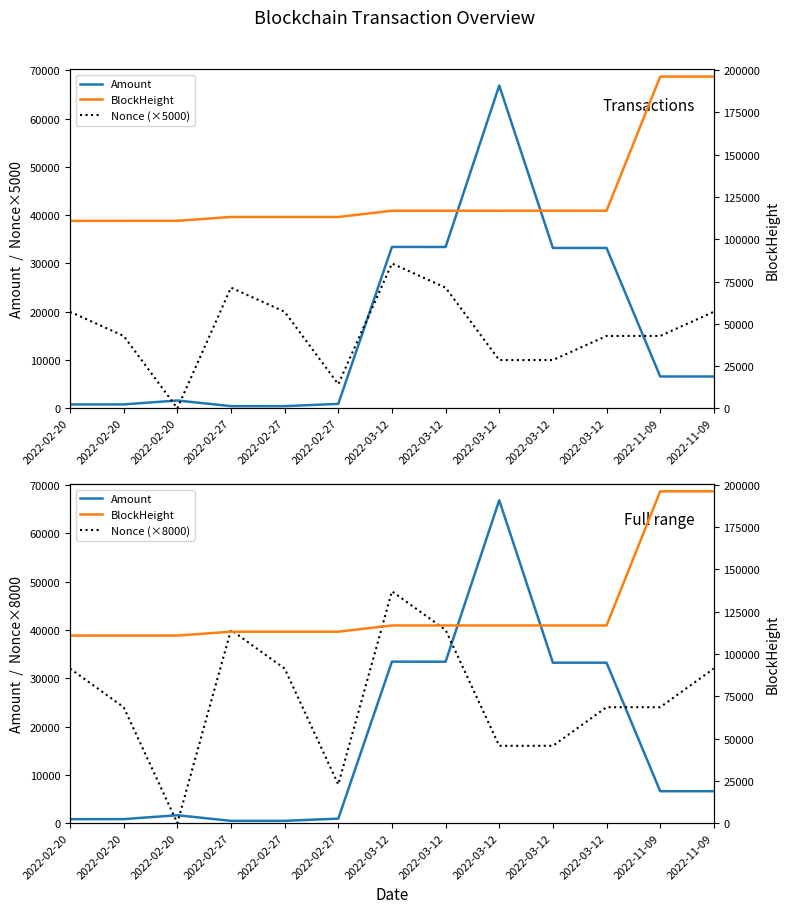

What is the minimum value for BlockHeight?

110862.0